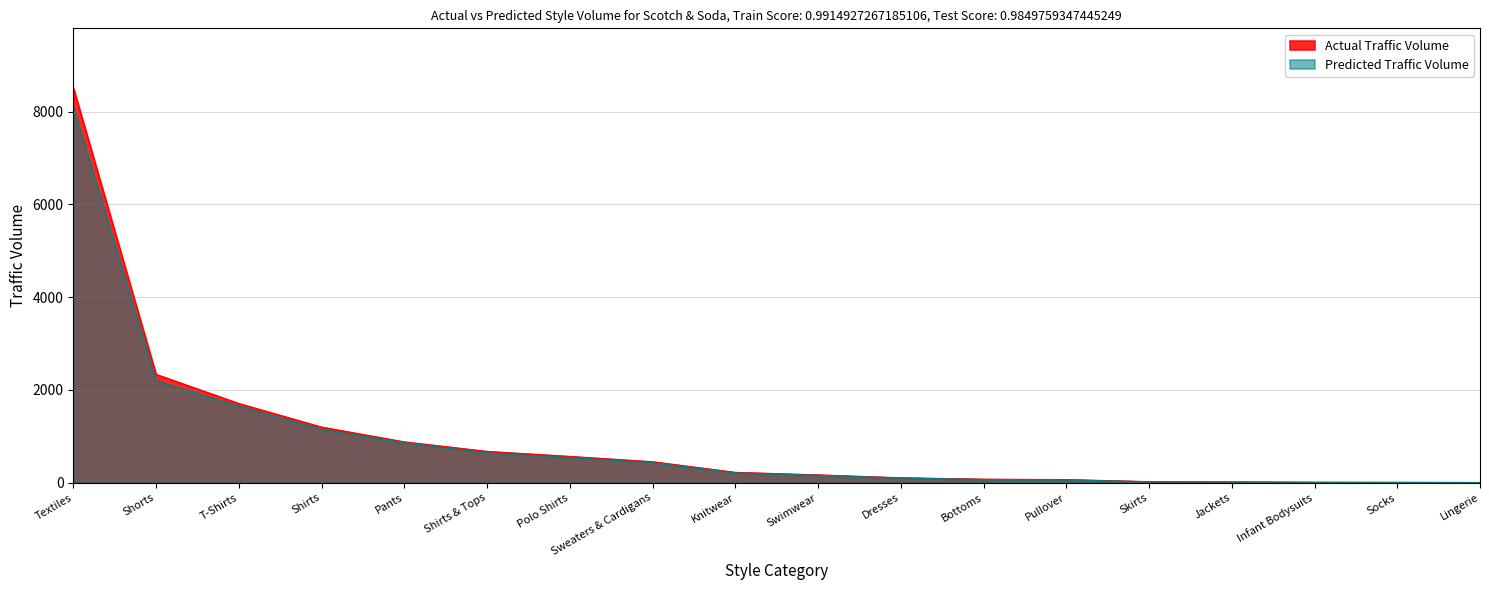

List the labels in order of Predicted Traffic Volume value, largest first.

Textiles, Shorts, T-Shirts, Shirts, Pants, Shirts & Tops, Polo Shirts, Sweaters & Cardigans, Knitwear, Swimwear, Dresses, Bottoms, Pullover, Skirts, Jackets, Infant Bodysuits, Socks, Lingerie